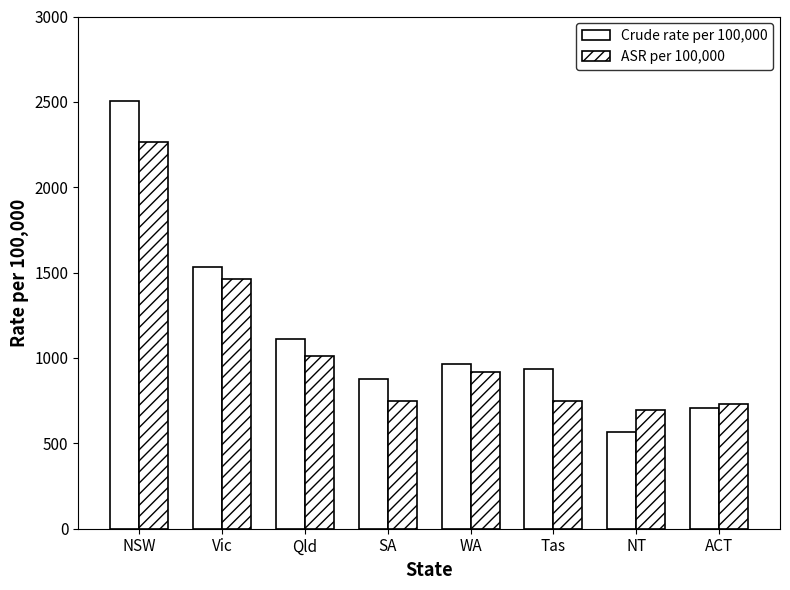

List the series in order of their peak value, lowest first.

ASR per 100,000, Crude rate per 100,000